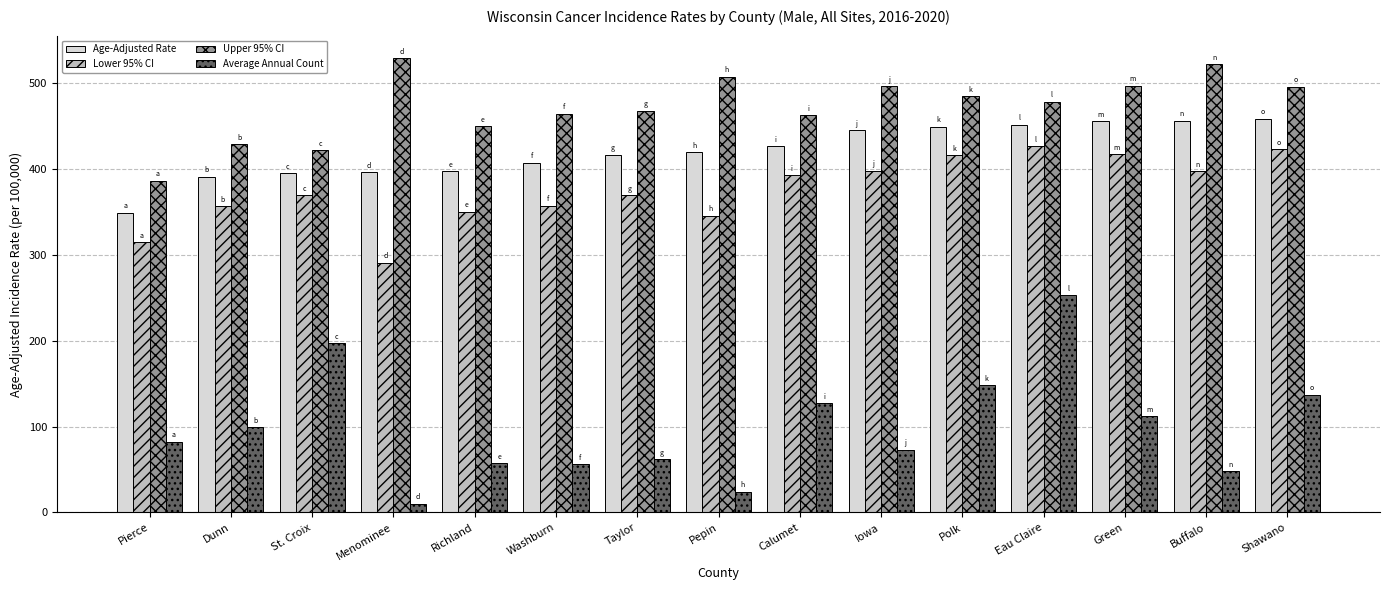

Which series has the largest range (max minus min)?

Average Annual Count